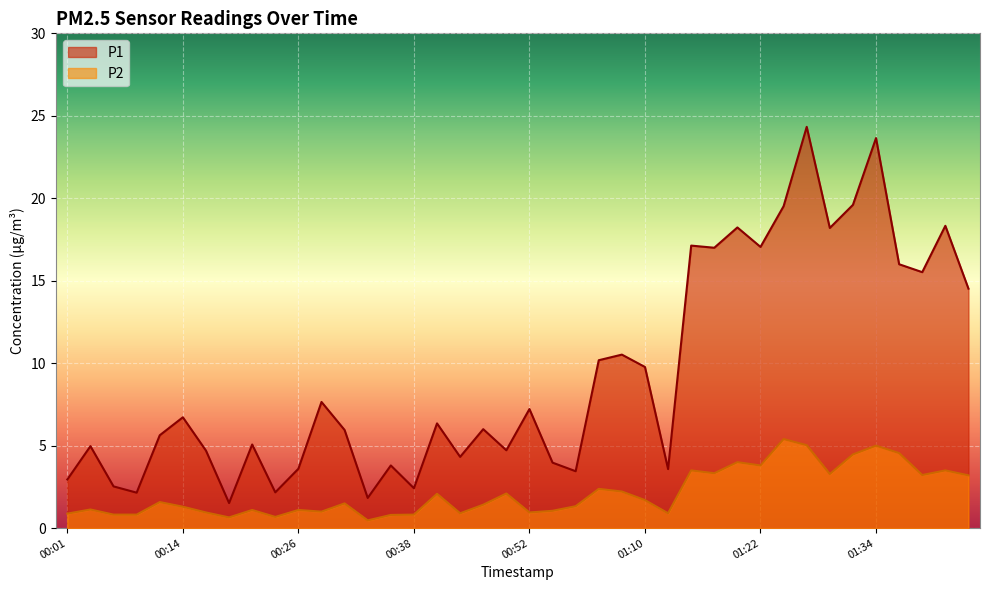

At which label does P2 reach its minimum?

00:33